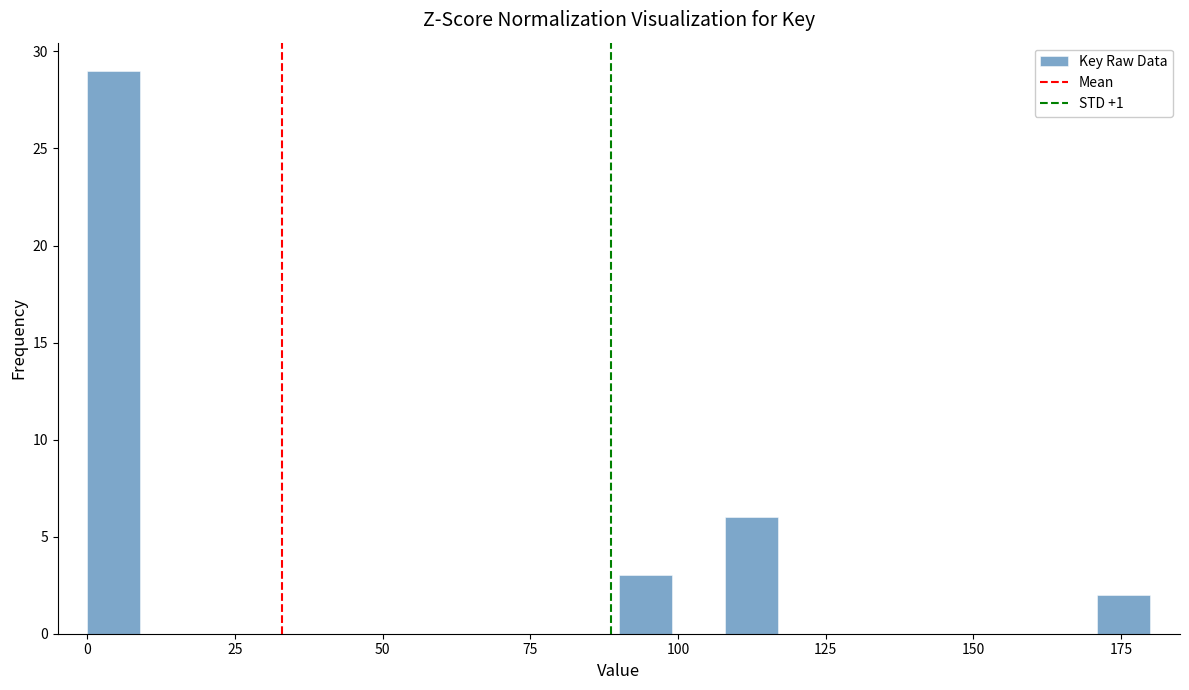

Around what value on the x-axis is the tallest bar? Give the approximate position of its centre, as read against the axis.

5